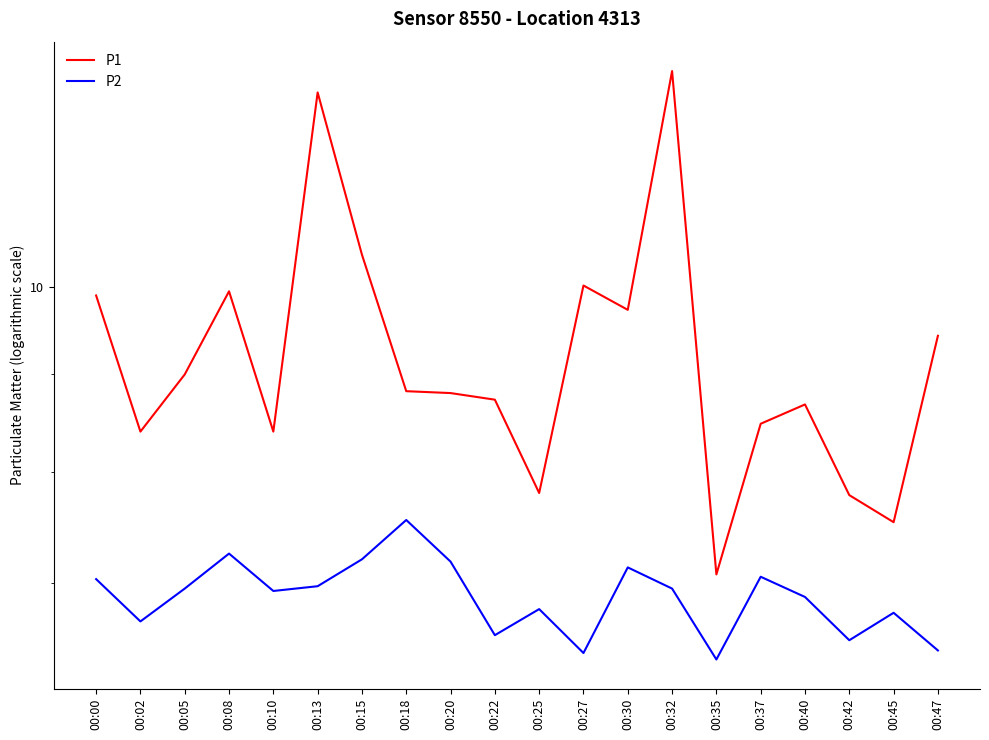

At which label does P2 reach its peak?

00:18